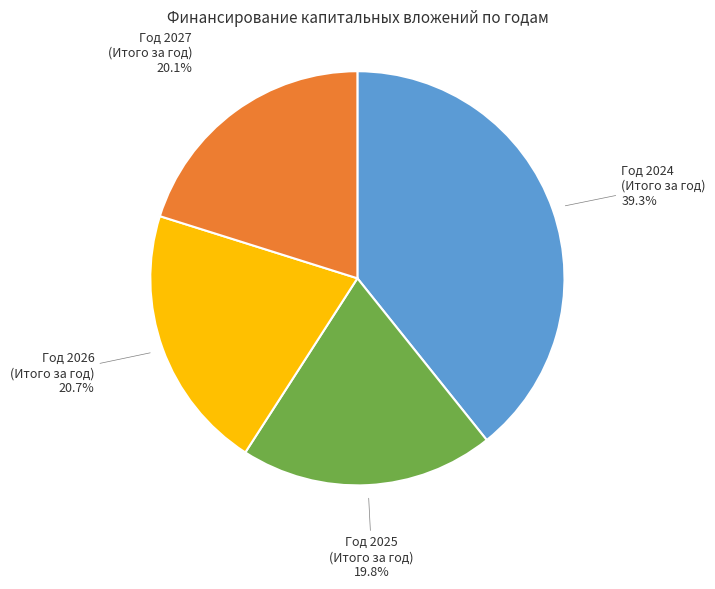

Is there any slice that represents more than half of the pie?

No